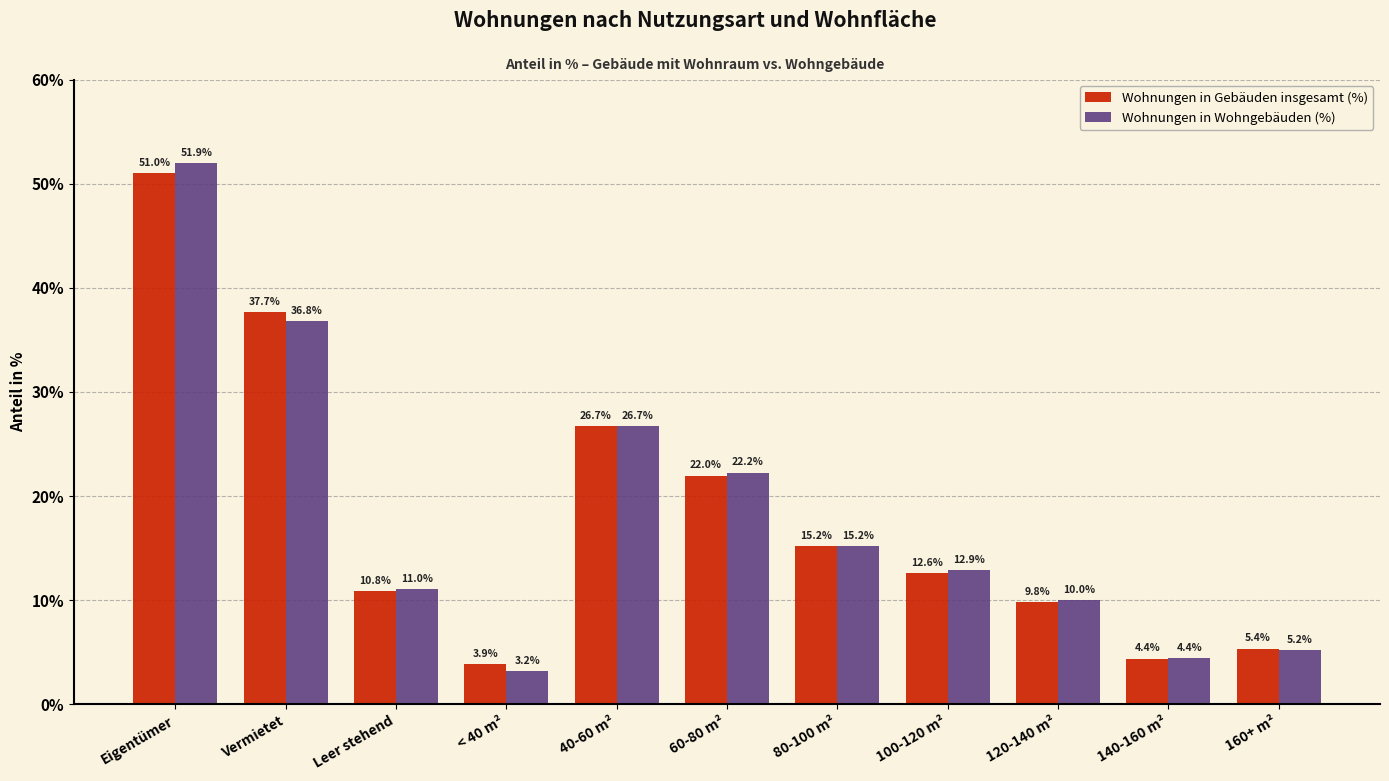

List the labels in order of Wohnungen in Wohngebäuden (%) value, smallest first.

< 40 m², 140-160 m², 160+ m², 120-140 m², Leer stehend, 100-120 m², 80-100 m², 60-80 m², 40-60 m², Vermietet, Eigentümer